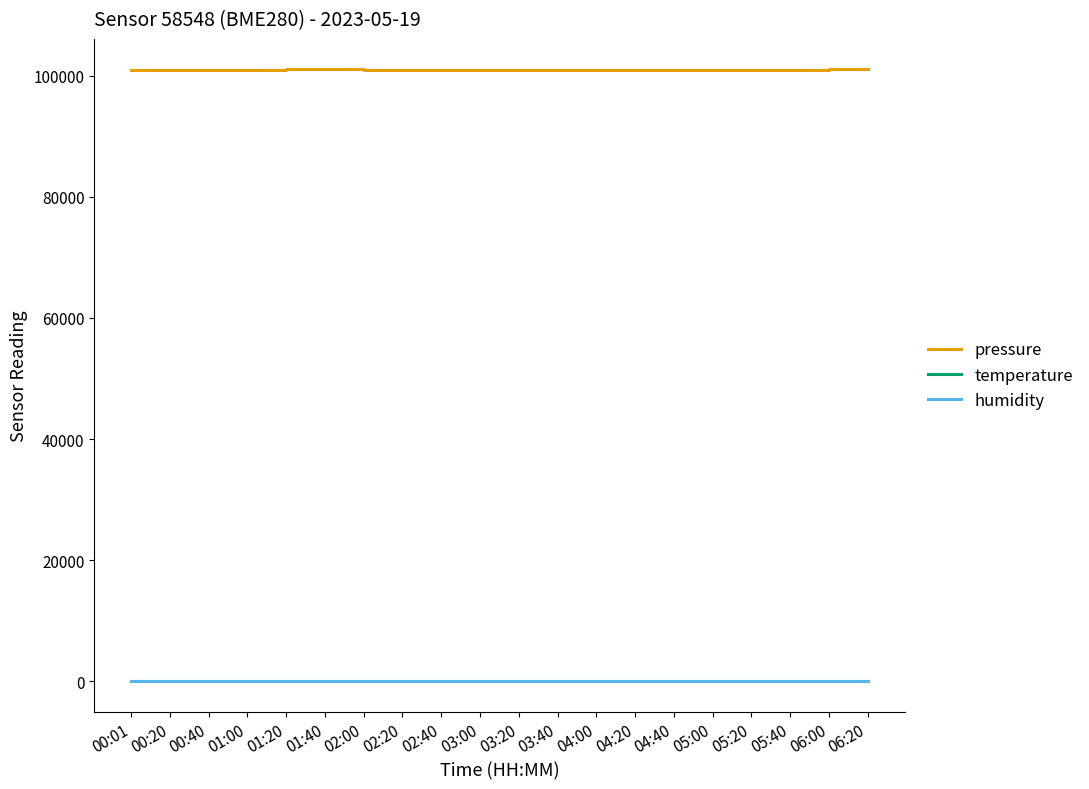

Is the value of pressure at 01:40 greater than the value of temperature at 04:40?

Yes